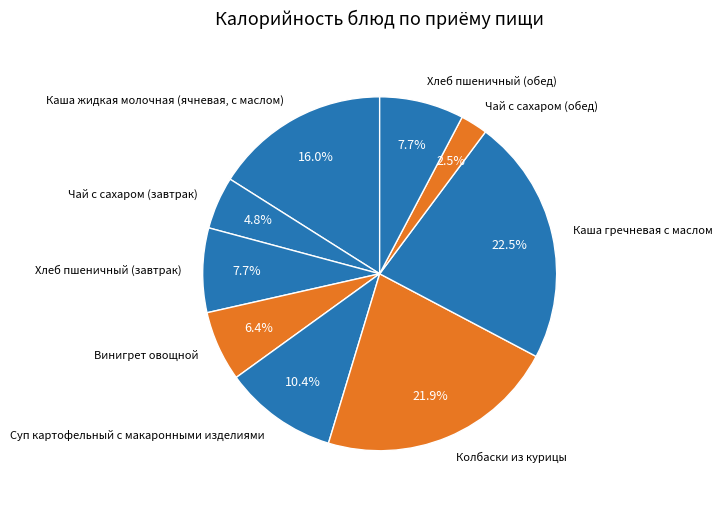

Which has a higher value, Чай с сахаром (обед) or Чай с сахаром (завтрак)?

Чай с сахаром (завтрак)